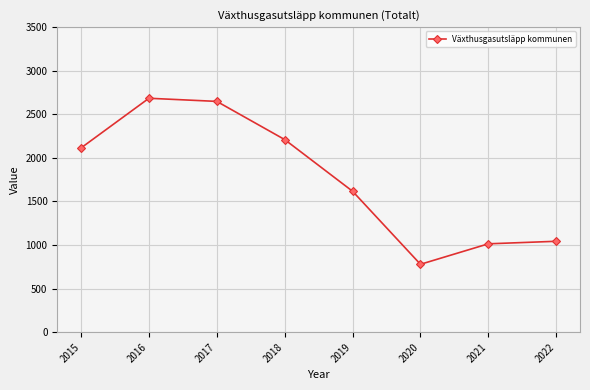

Between 2021 and 2018, which is larger?

2018